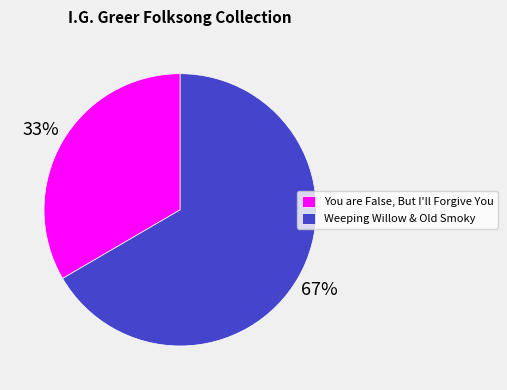

Rank the categories by value from lowest to highest.

You are False, But I'll Forgive You, Weeping Willow & Old Smoky